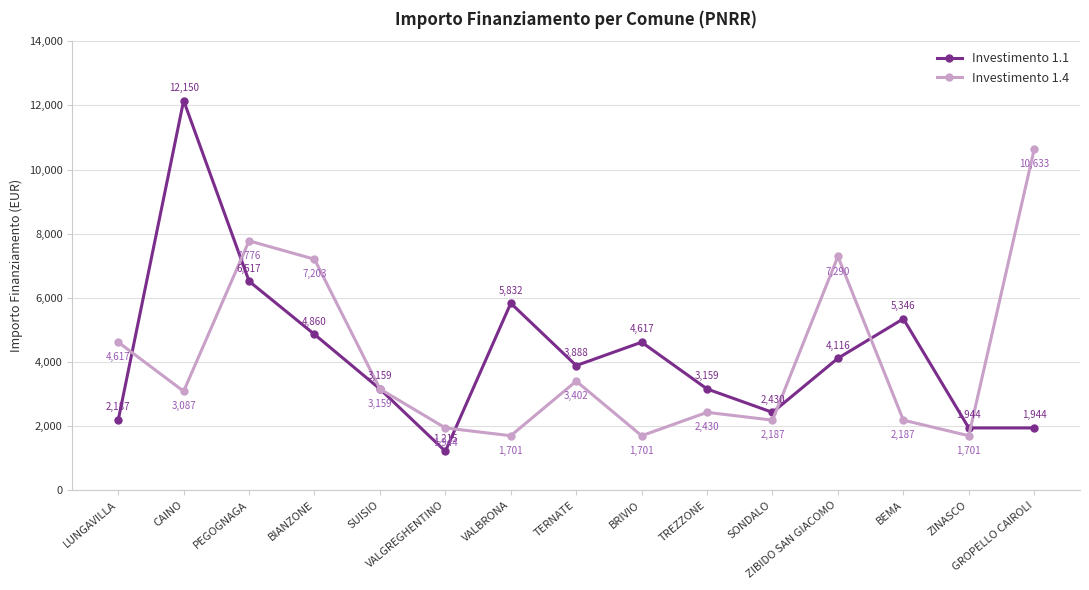

What value does the Investimento 1.4 series have at PEGOGNAGA, to the nearest 10?

7780